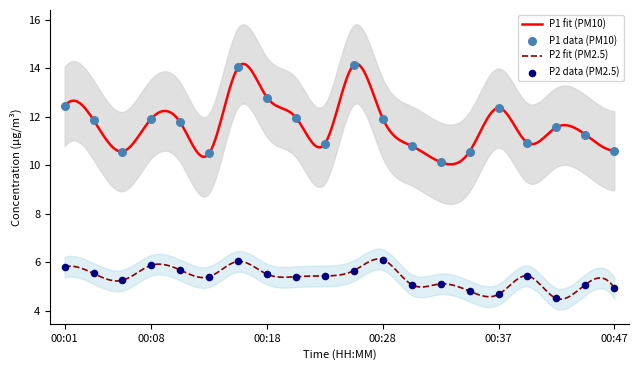

Which series has the largest total across all categories?

P1